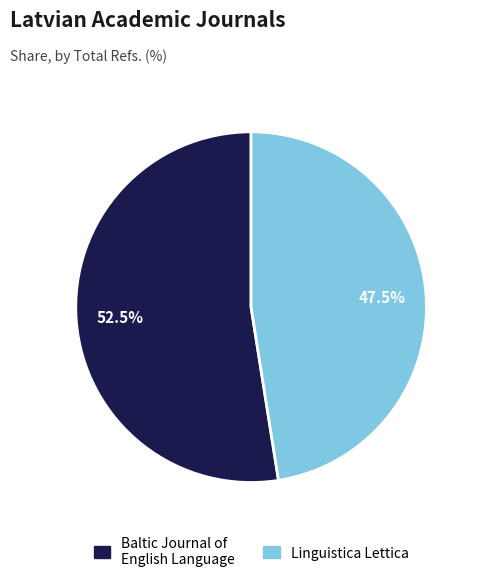

The Linguistica Lettica slice represents 34% of the pie. True or false?

False